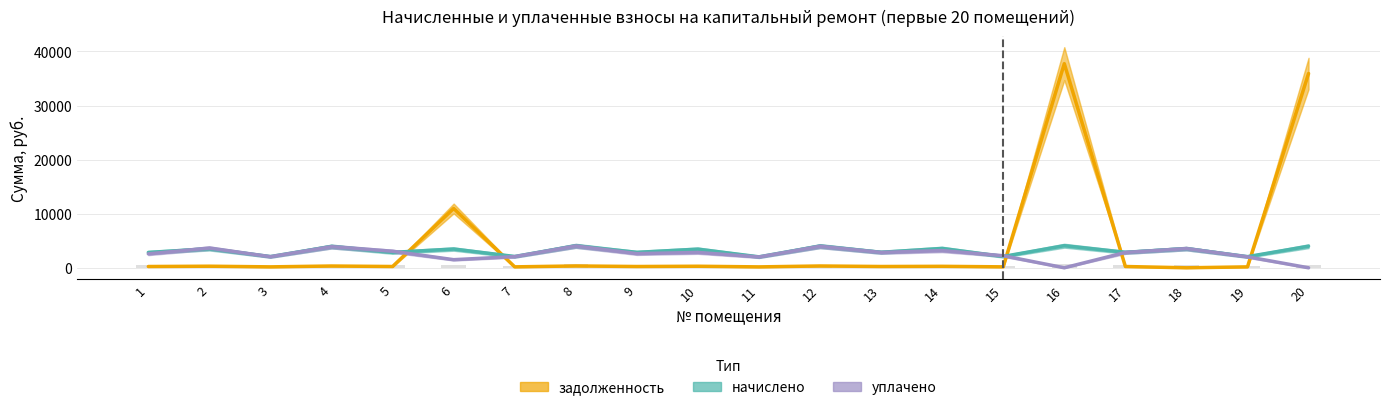

Reading right to left, extract all data points from this chart.

задолженность: 35921.9	171.6	0.0	238.6	37742.7	174.6	271.9	239.2	334.9	168.6	287.0	238.0	339.7	174.0	10965.7	237.4	328.9	172.8	293.0	236.8
начислено: 3989.9	2059.6	3544.9	2863.2	4083.1	2095.4	3573.6	2870.4	4018.6	2023.7	3444.5	2856.0	4075.9	2088.2	3466.0	2848.9	3946.8	2073.8	3516.2	2841.7
уплачено: 0.0	2032.2	3552.3	2836.1	0.0	2230.3	3180.0	2843.2	3980.5	2004.5	2837.8	2618.0	4037.3	2068.4	1500.0	3059.3	3909.4	2054.2	3646.1	2578.0